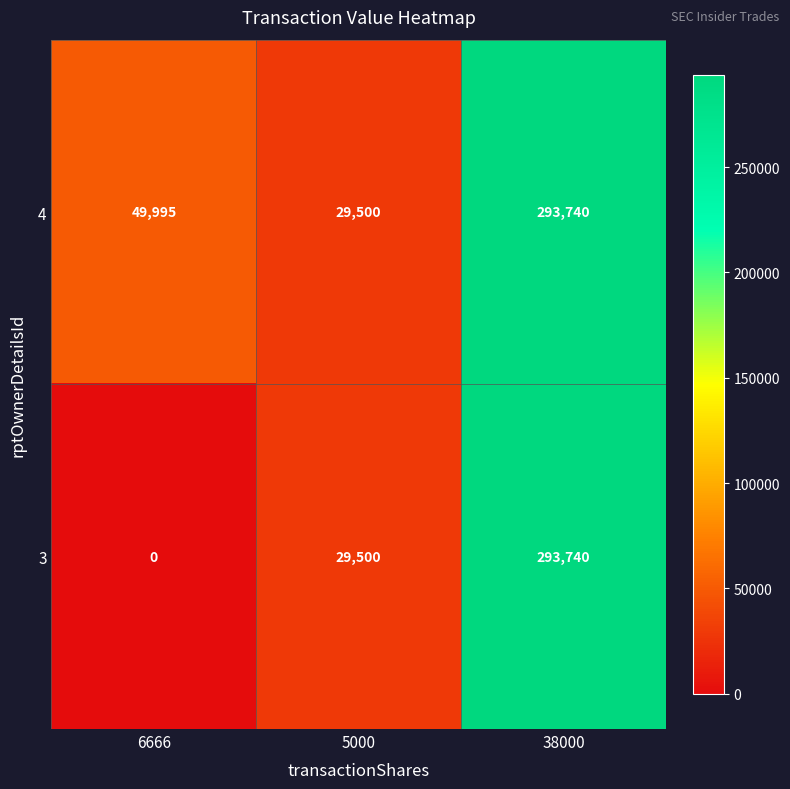

How many series are shown in this chart?

2